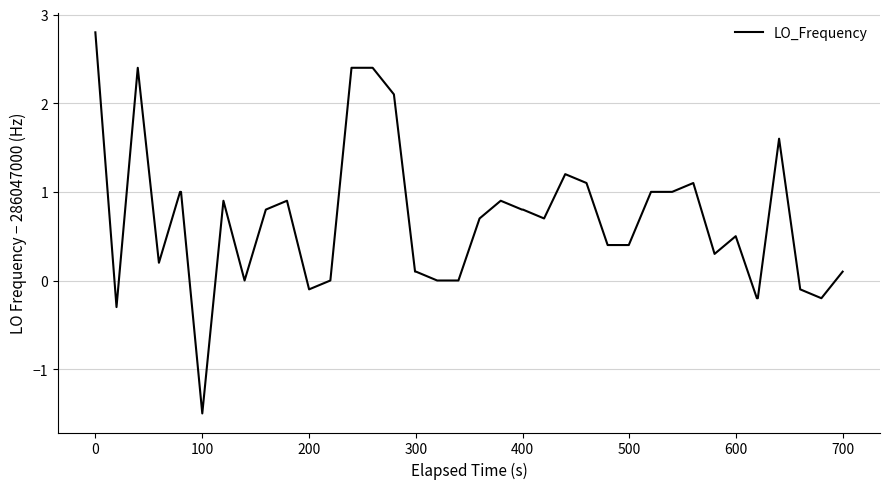

What is the difference between the maximum and minimum values?

4.3